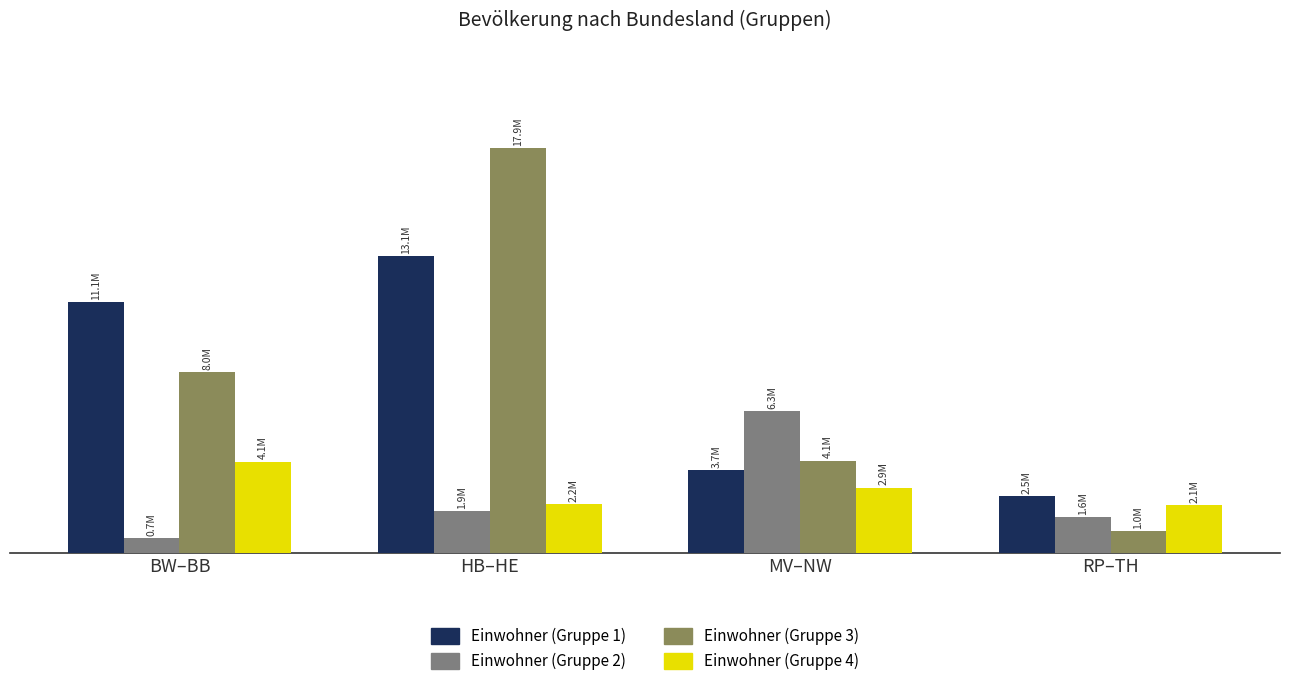

What position from the left is MV–NW?

3